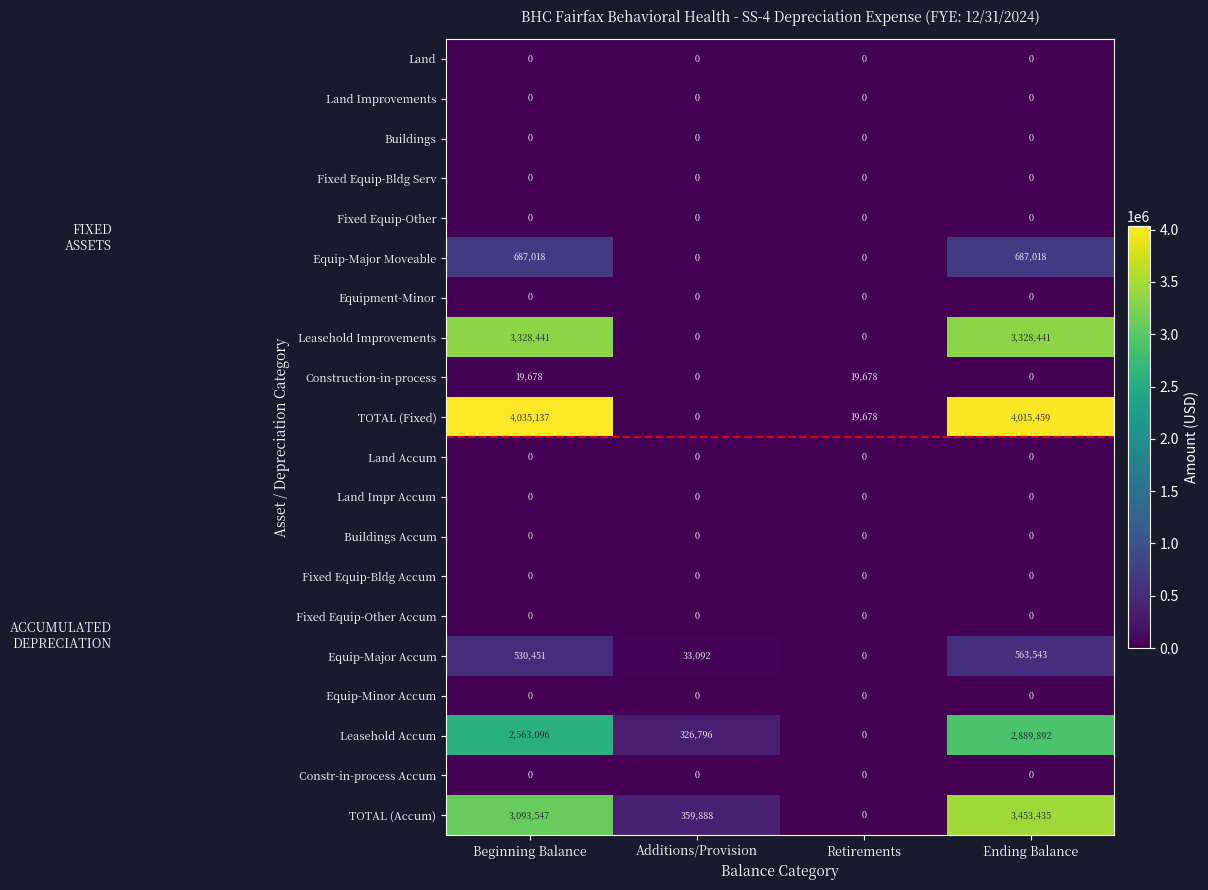

List the labels in order of Equip-Major Accum value, smallest first.

Retirements, Additions/Provision, Beginning Balance, Ending Balance